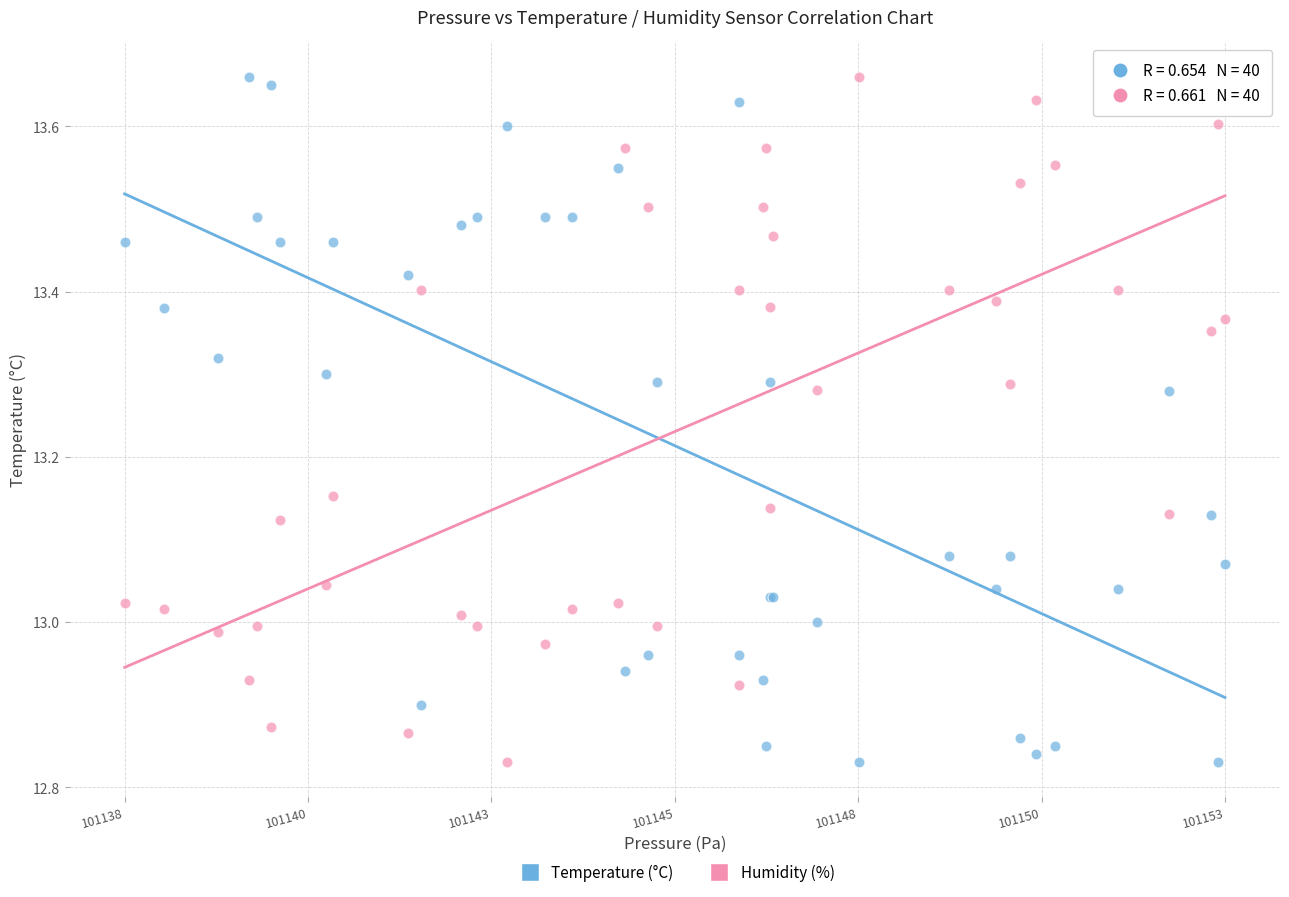

What is the X range (max minus min) for the scatter plot?

15.2